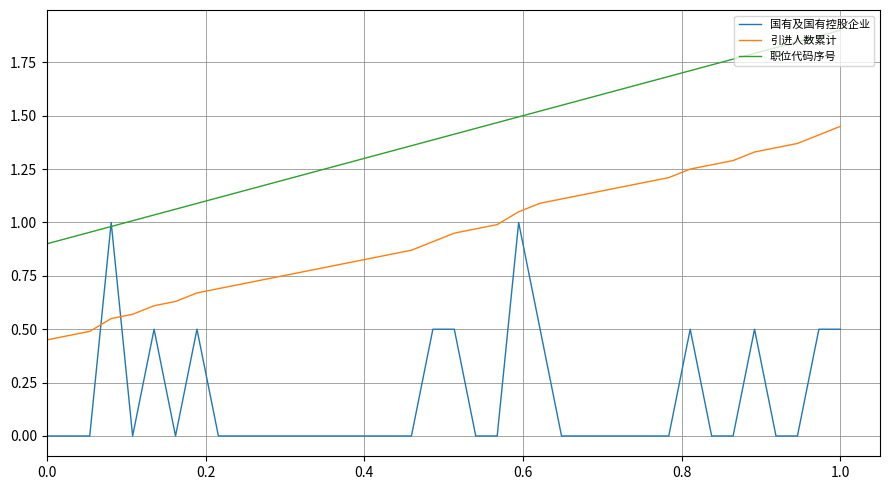

List the series in order of their overall mean, highest first.

职位代码序号, 引进人数累计, 国有及国有控股企业